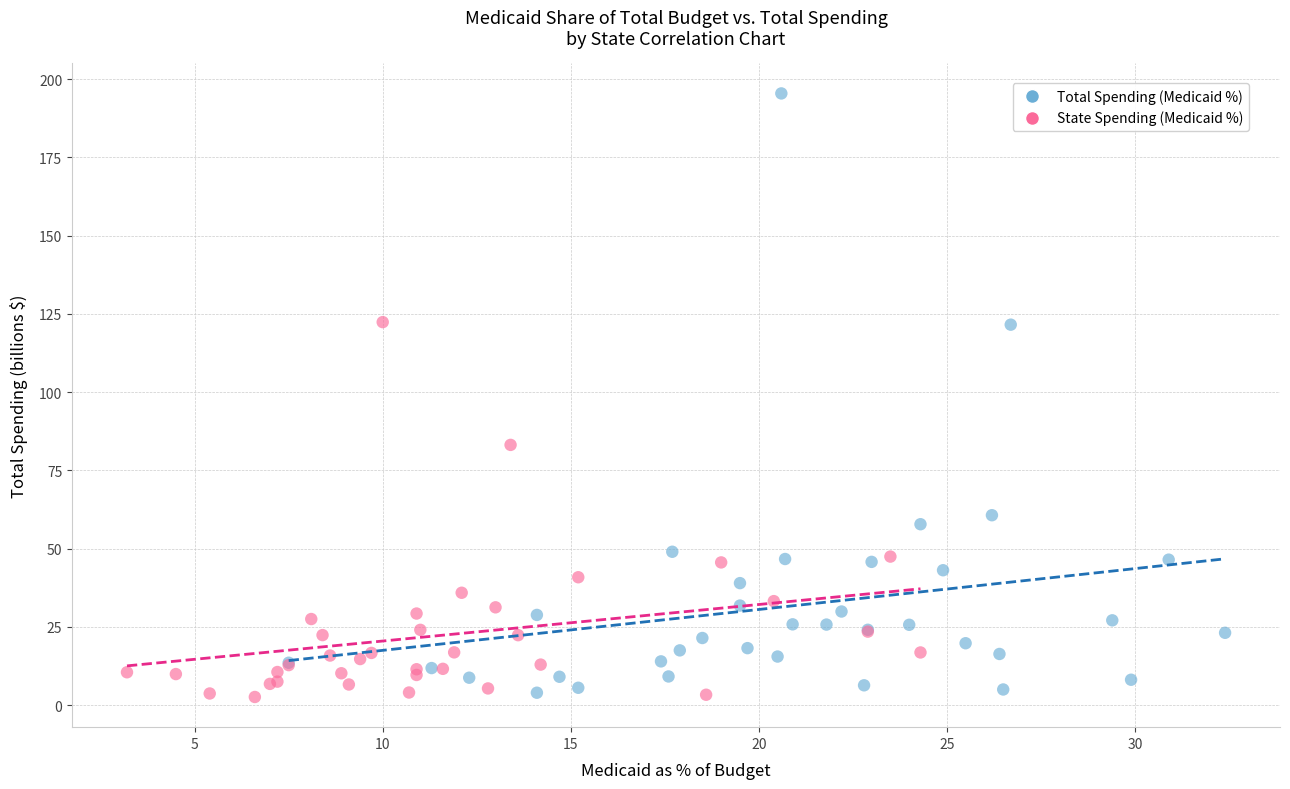

Which series has the largest Y range (max minus min)?

Total Spending (Medicaid %)